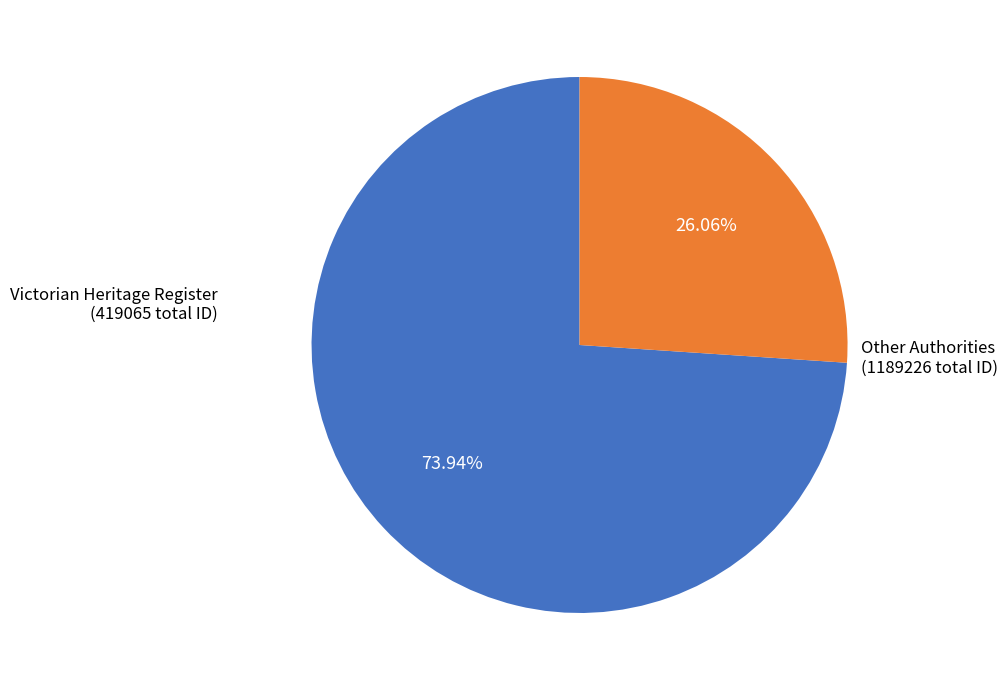

To the nearest percent, what is the difference between the largest and smallest slice percentages?

48%